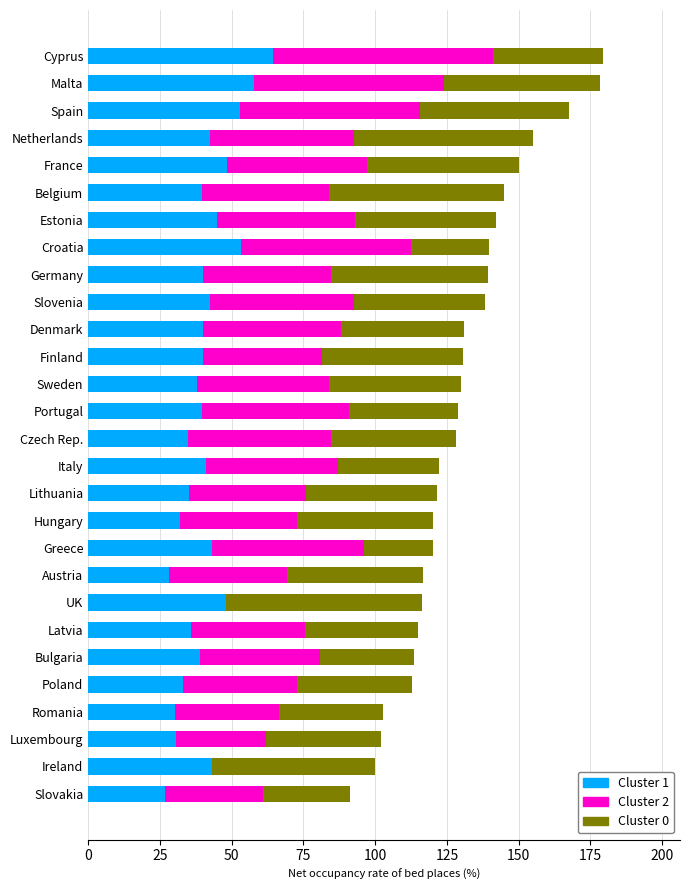

Is it true that Cluster 1 equals 26.8 at Slovakia?

True